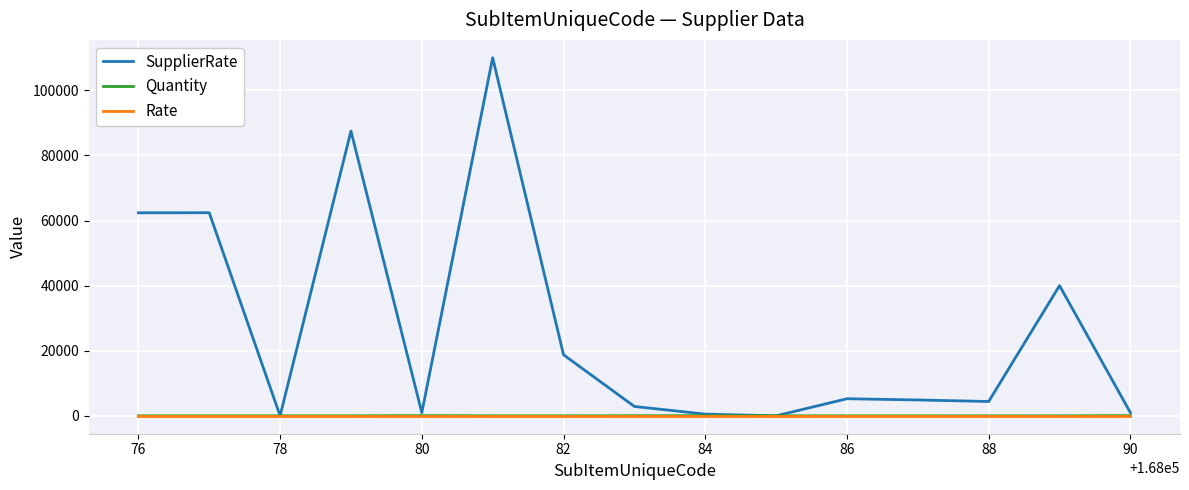

What is the maximum value shown in the chart?

110000